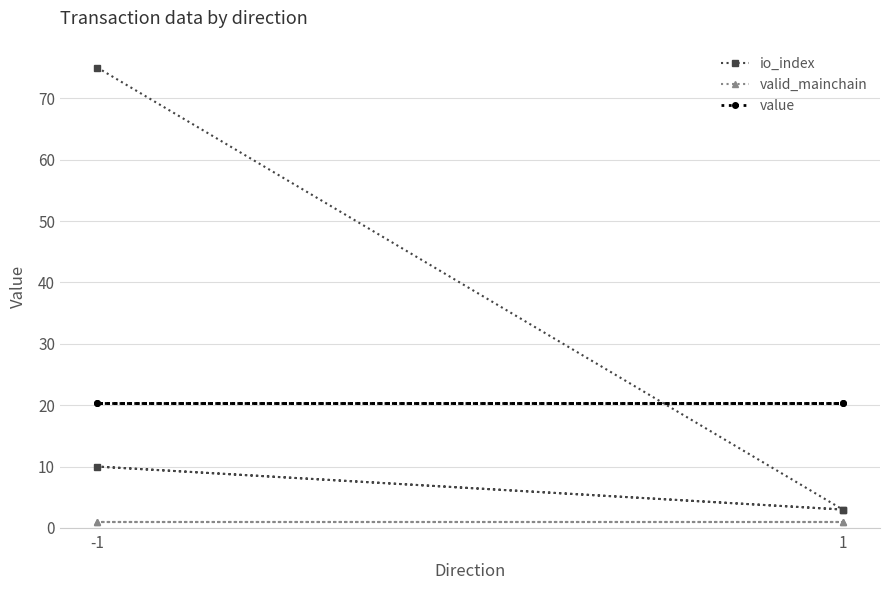

True or false: valid_mainchain and io_index cross at least once.

False